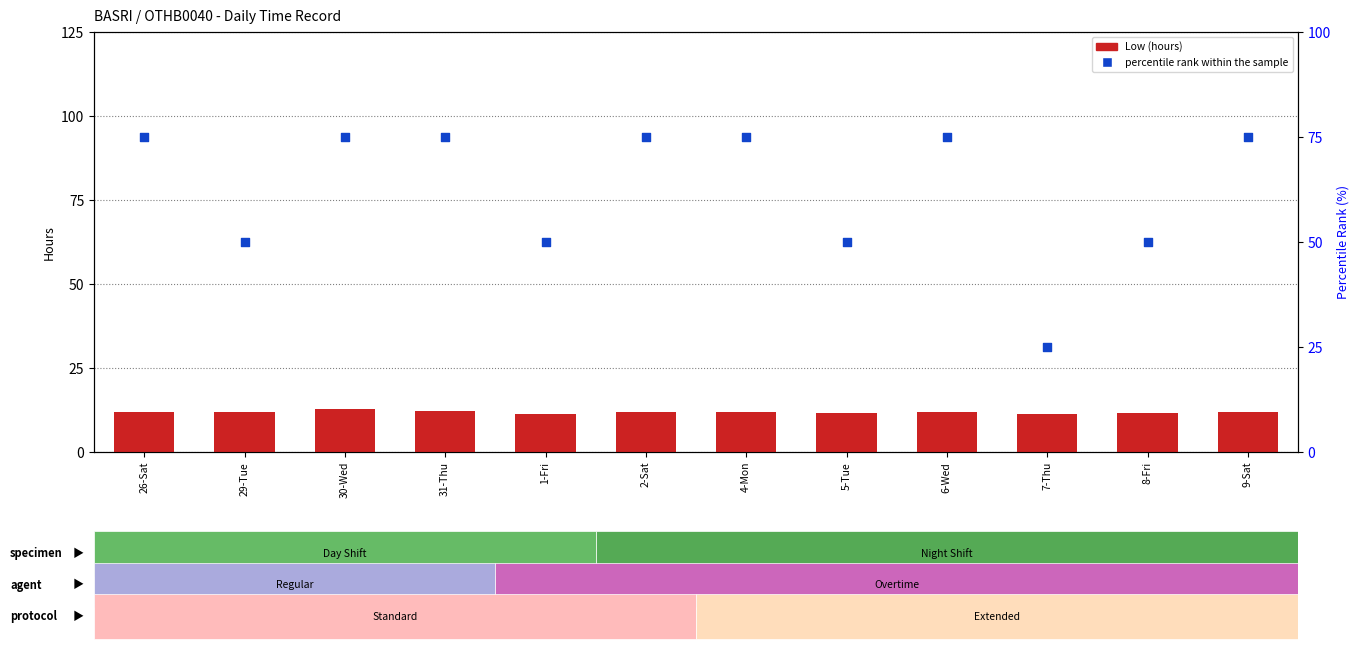

What are all the series names shown in the legend?

Low (hours), percentile rank within the sample